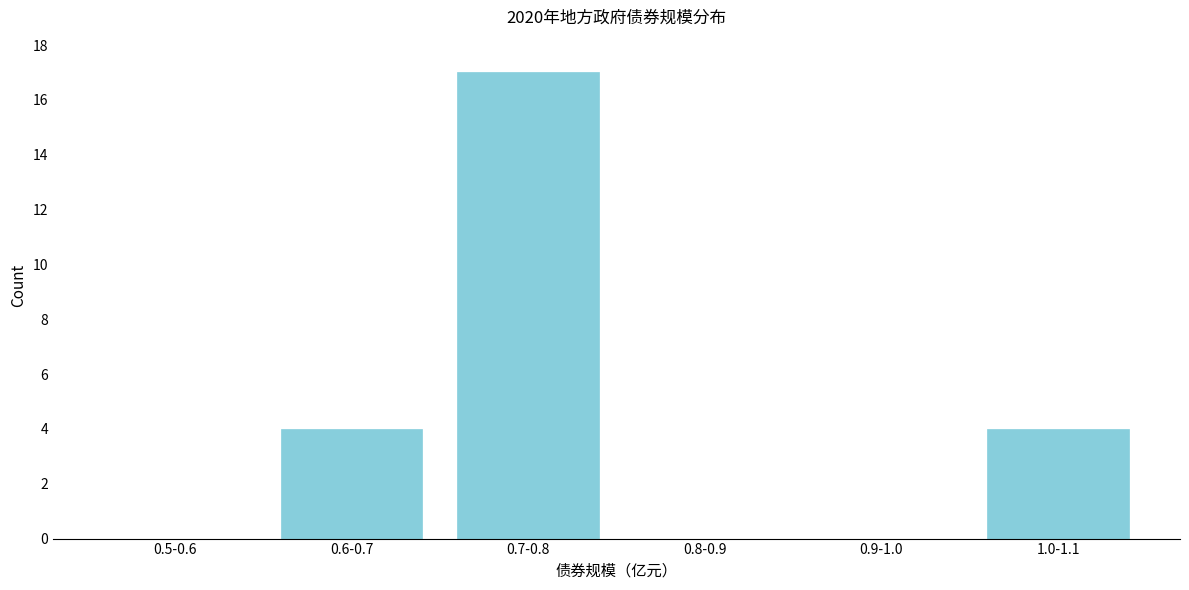

Reading left to right, extract all data points from this chart.

0.5-0.6=0	0.6-0.7=4	0.7-0.8=17	0.8-0.9=0	0.9-1.0=0	1.0-1.1=4